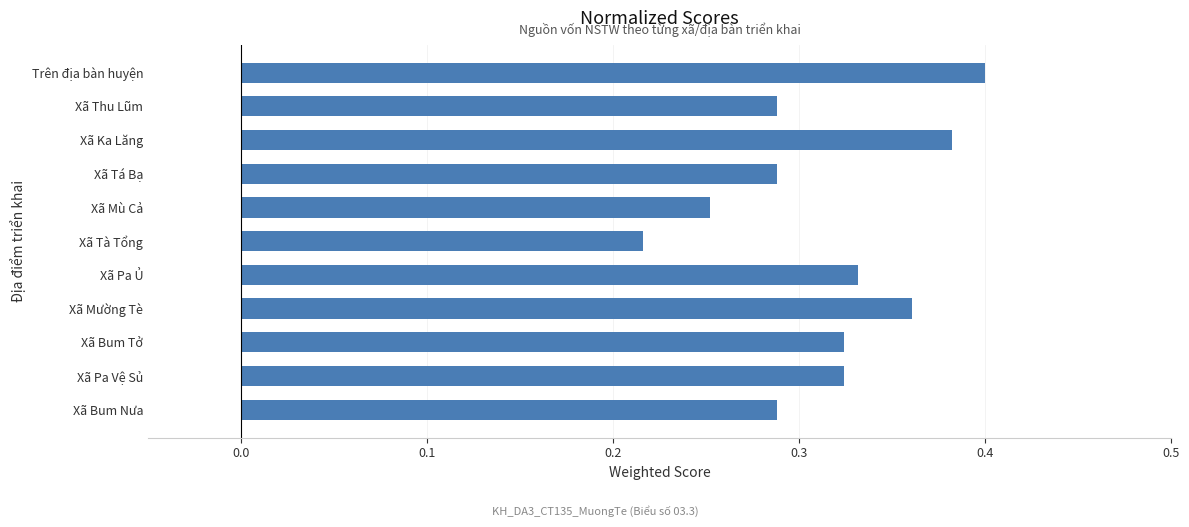

Which label corresponds to the largest value in the chart?

Trên địa bàn huyện